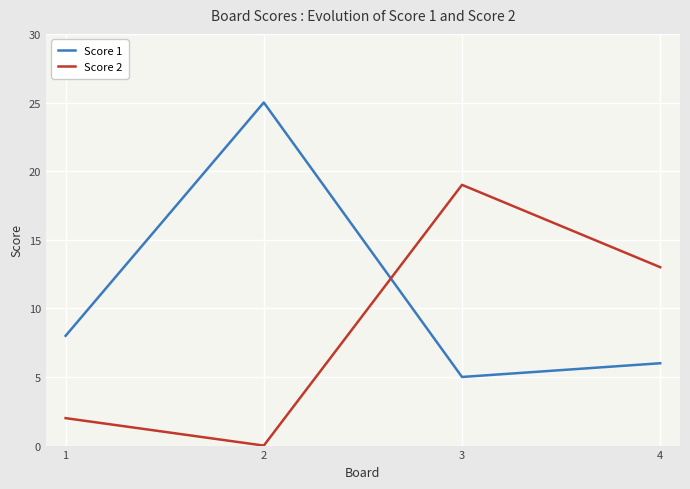

What is the sum of the Score 1 values at 2 and 4?

31